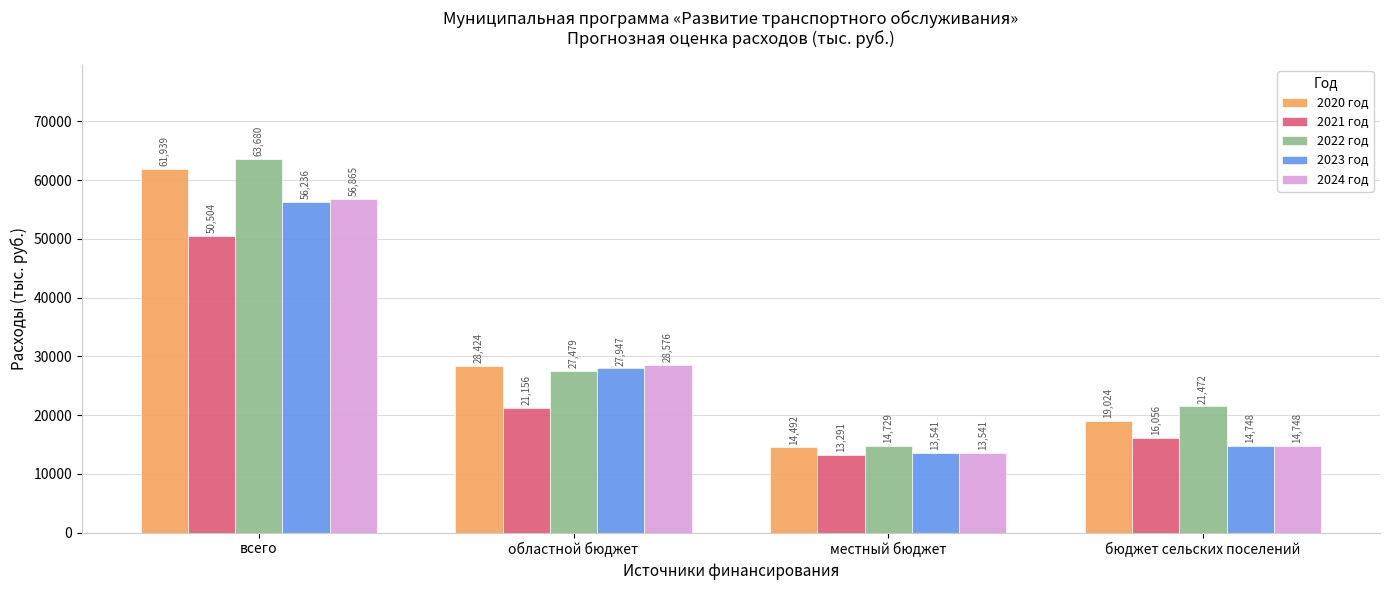

How many bars are there in total?

20